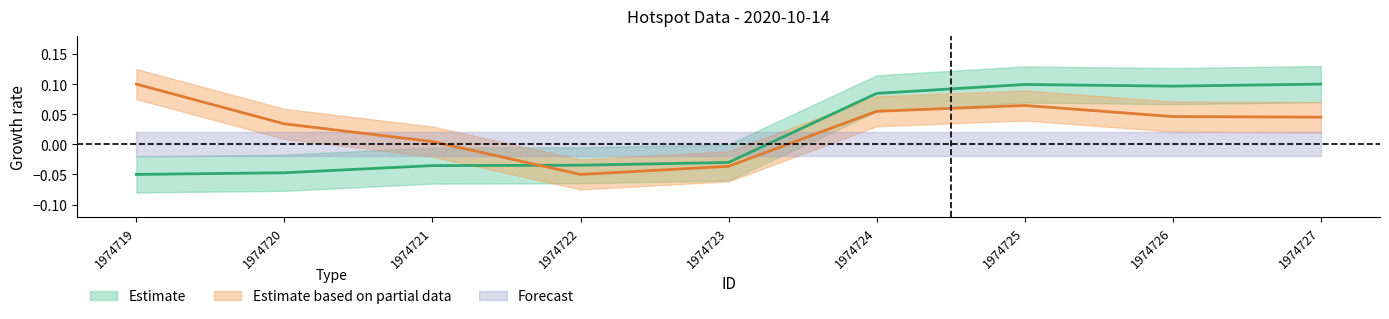

How many lines are shown in the chart?

2